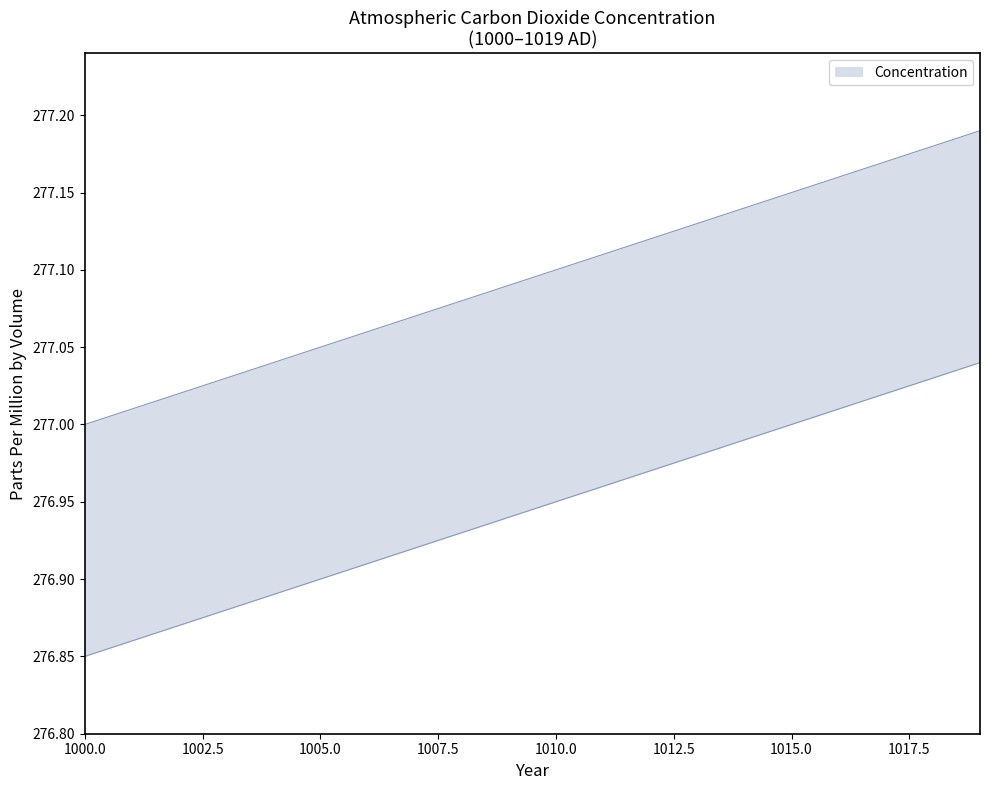

True or false: the data shows 390.4 at 1008.

False